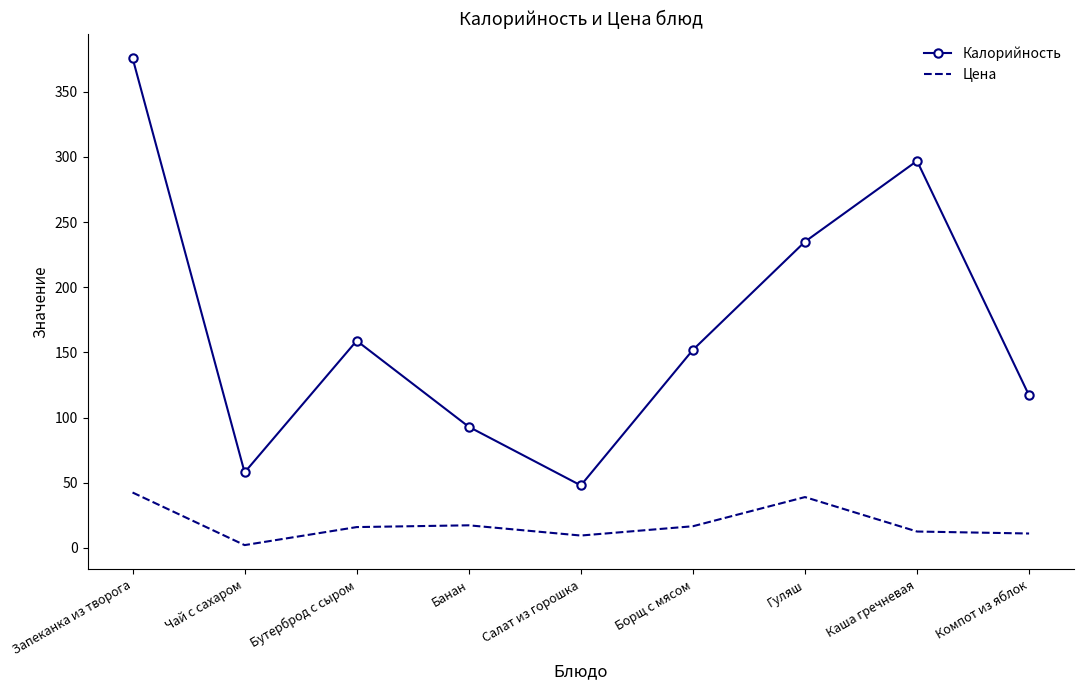

True or false: Цена has a value of 9.6 at Салат из горошка.

True